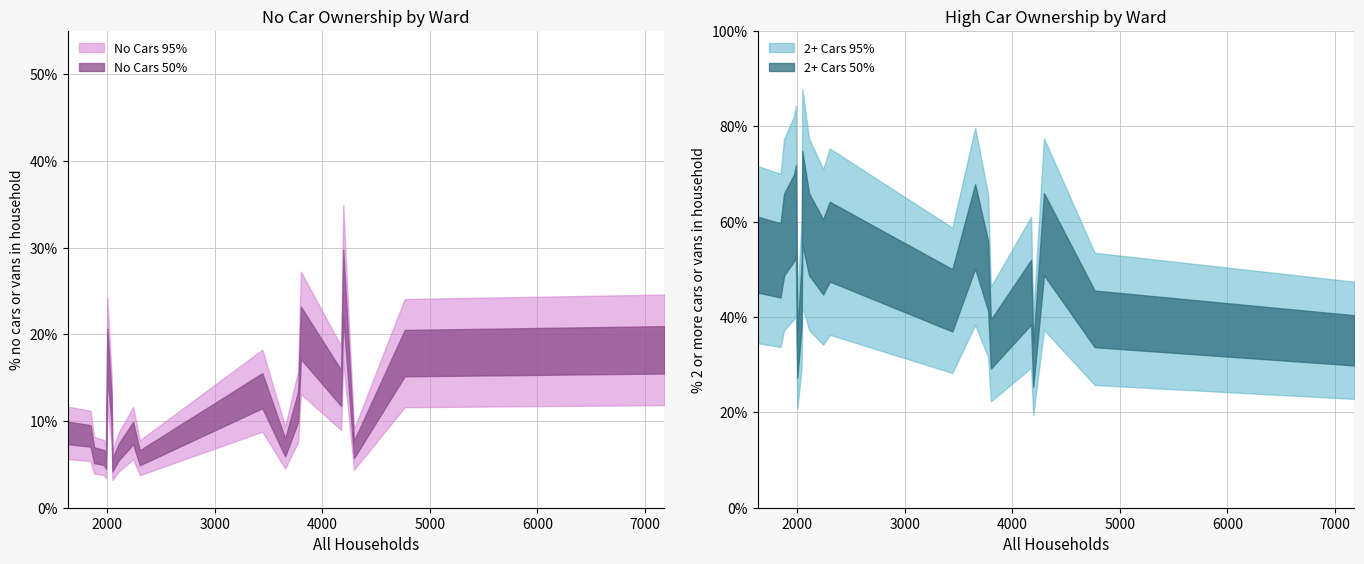

What is the sum of the % 2 or more cars or vans in a household values at Crossways Ward and Dorchester Poundbury Ward?

85.1